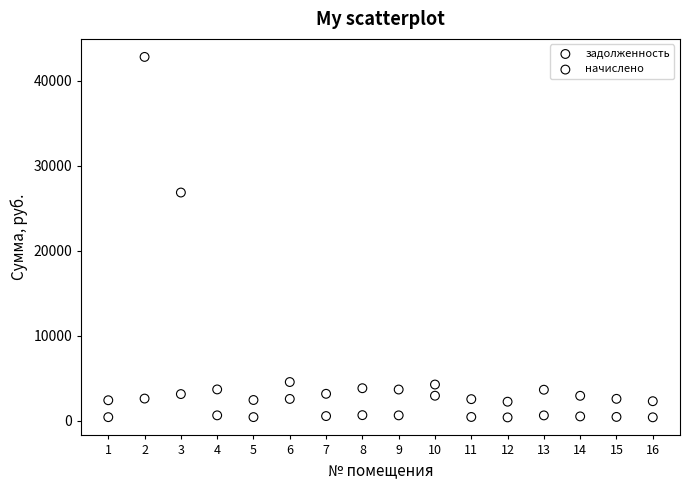

Which series has the widest spread of Y values?

задолженность